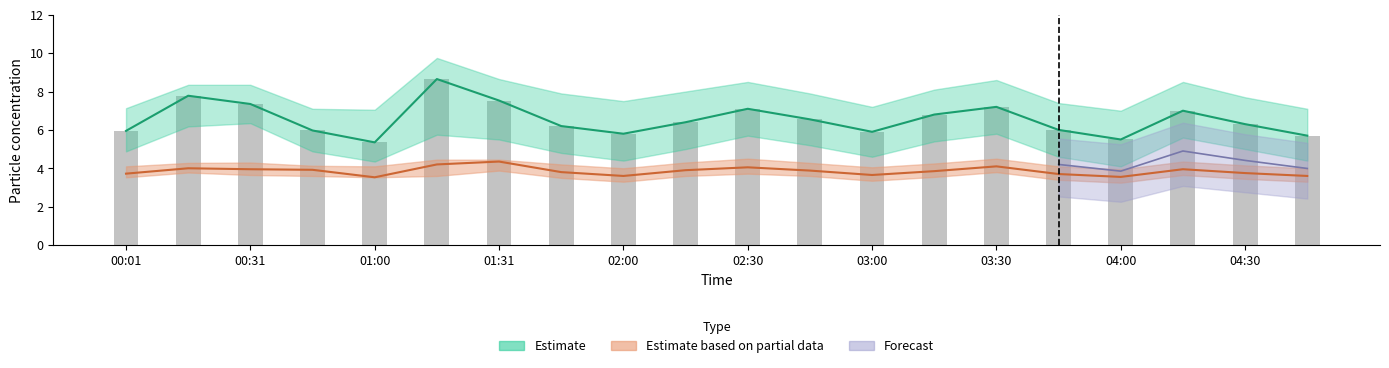

How many series are shown in this chart?

3